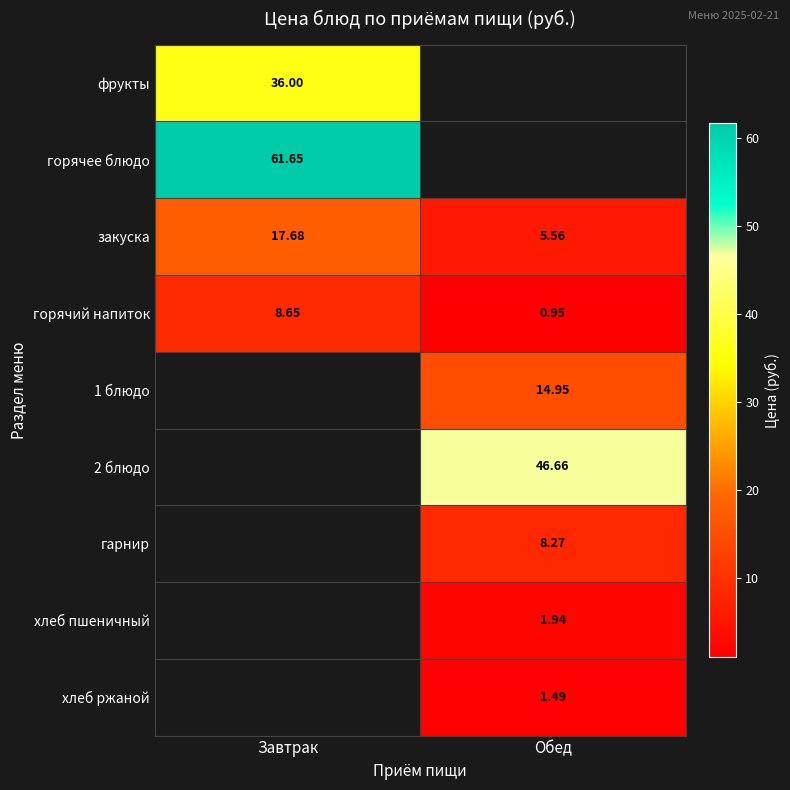

List the labels in order of закуска value, largest first.

Завтрак, Обед